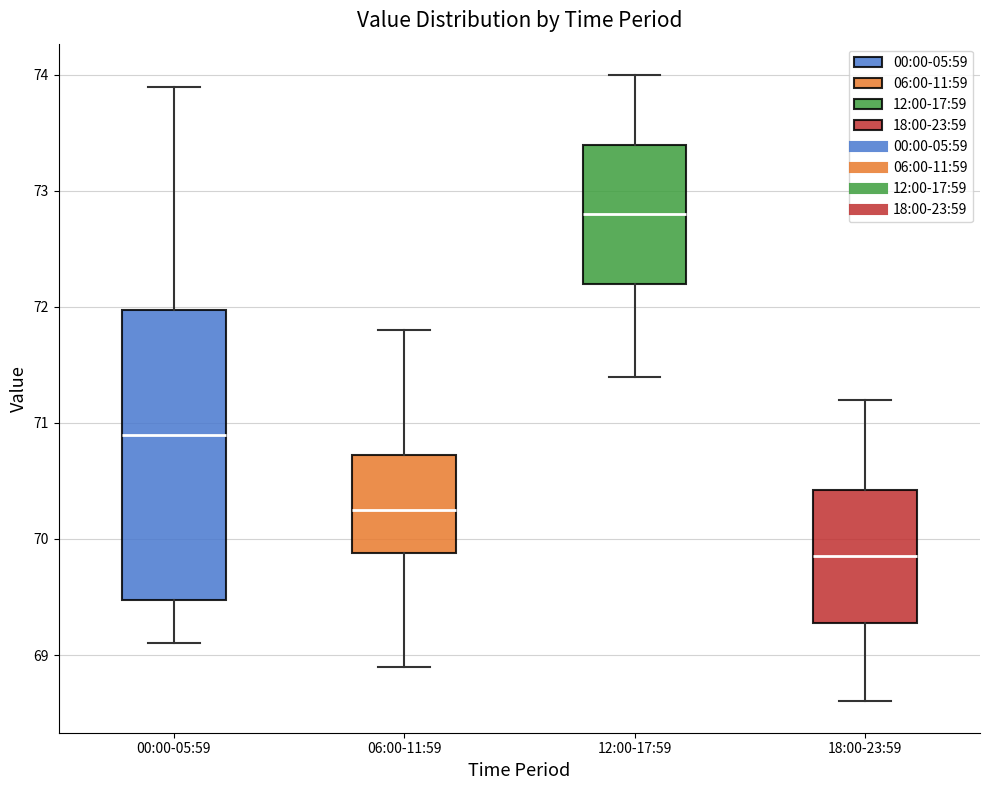

Where does the upper whisker of the box for 12:00-17:59 end on the y-axis? The values are not printed on the chart, so give them approximately, as read against the axis.

74.0